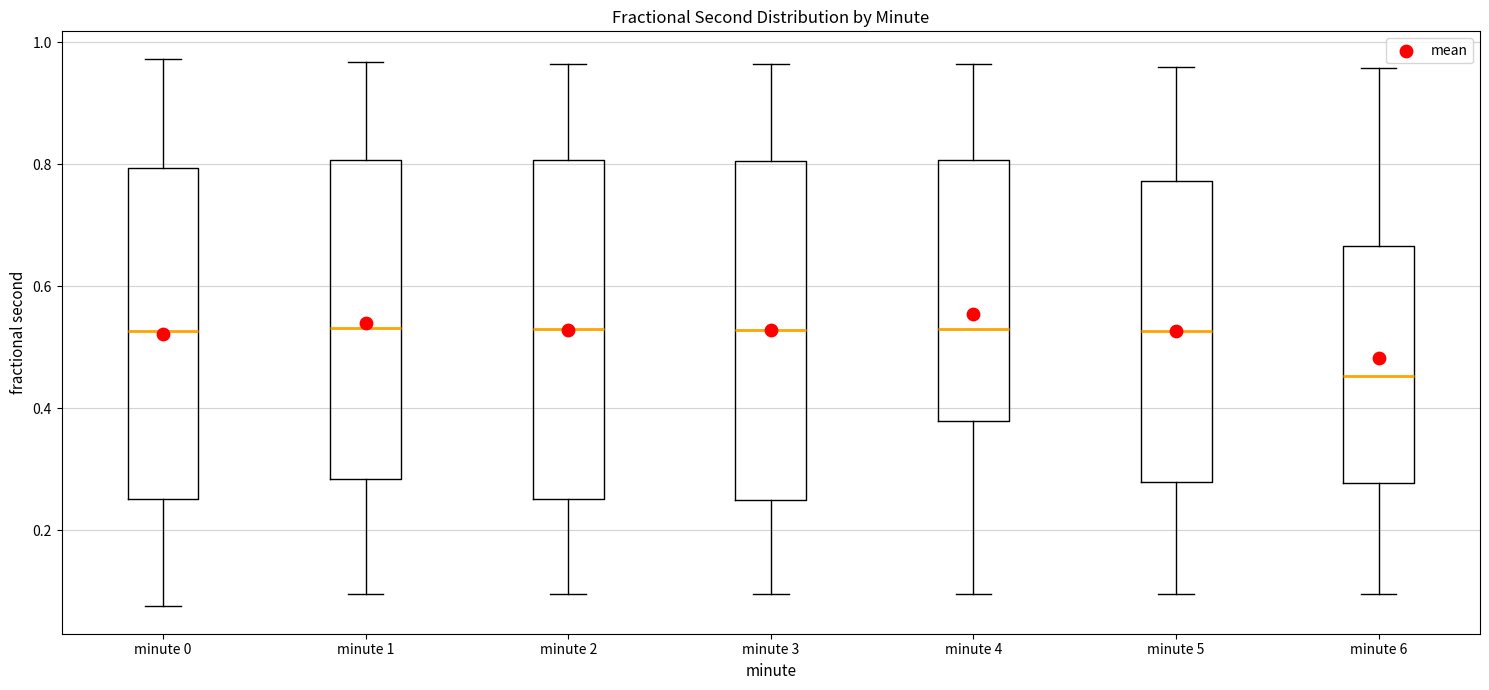

Reading left to right, transcribe this box plot: for each box, give where its median line is, the range the box spans, and where its two whiskers end, as read against the y-axis. The values are not printed on the chart, so give them approximately, as read against the axis.

minute 0: median 0.52, box 0.26 to 0.80, whiskers 0.08 to 0.98
minute 1: median 0.54, box 0.28 to 0.80, whiskers 0.10 to 0.96
minute 2: median 0.52, box 0.26 to 0.80, whiskers 0.10 to 0.96
minute 3: median 0.52, box 0.26 to 0.80, whiskers 0.10 to 0.96
minute 4: median 0.54, box 0.38 to 0.80, whiskers 0.10 to 0.96
minute 5: median 0.52, box 0.28 to 0.78, whiskers 0.10 to 0.96
minute 6: median 0.46, box 0.28 to 0.66, whiskers 0.10 to 0.96